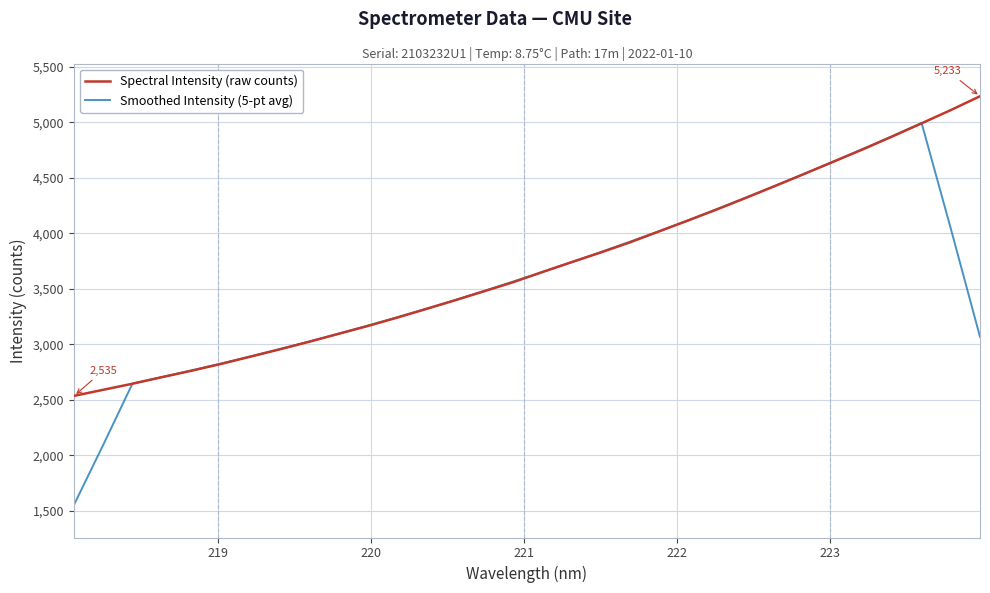

What is the maximum value for Spectral Intensity (raw counts)?

5233.4